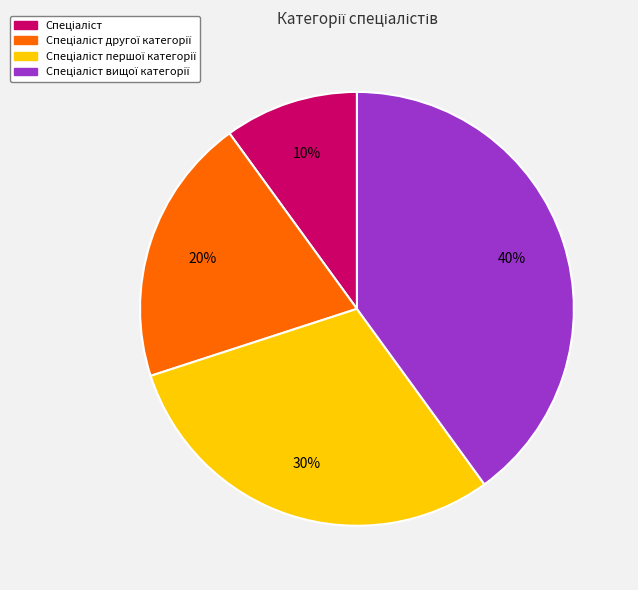

How many segments does this pie chart have?

4